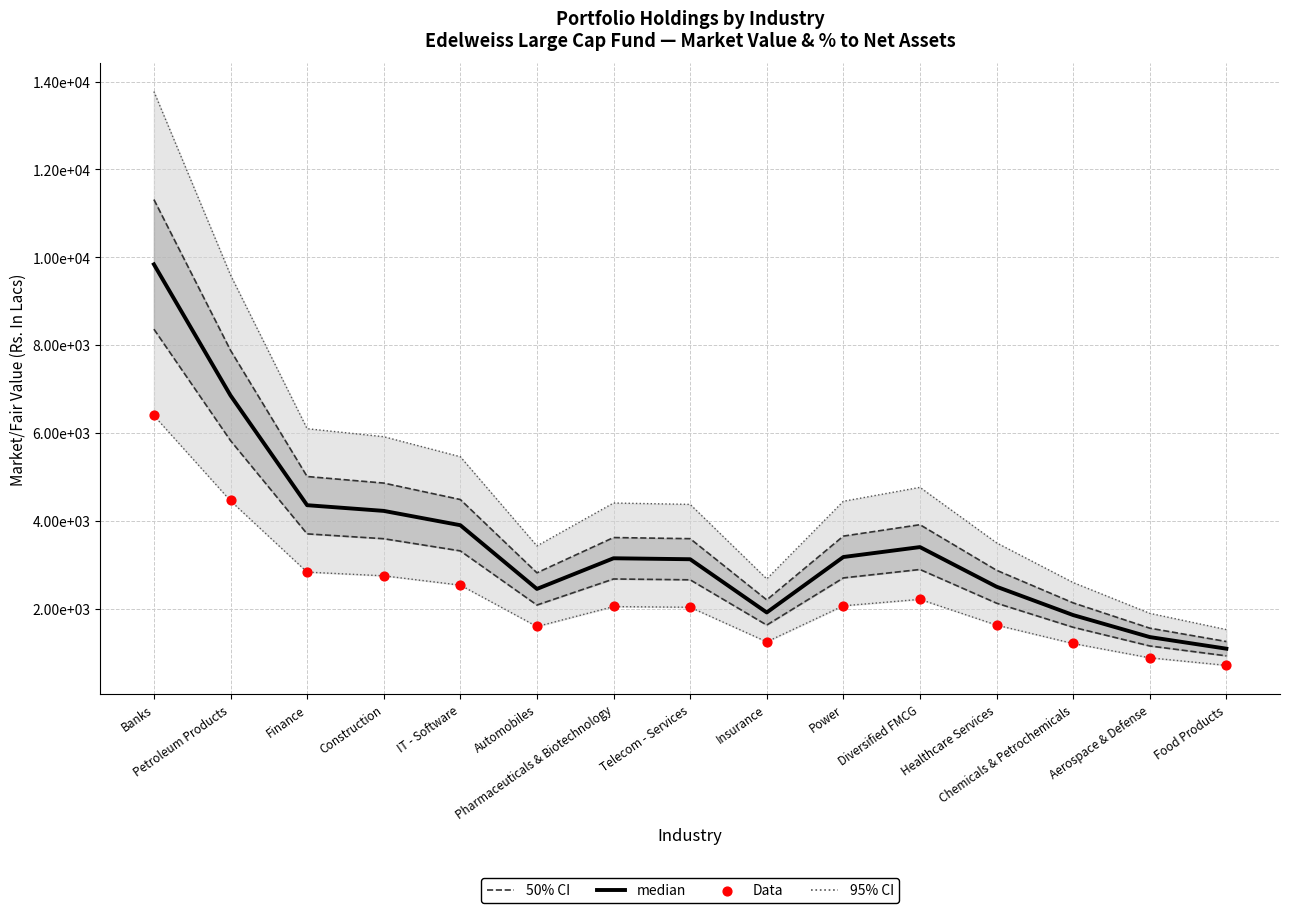

At how many categories does at least one series exceed 1218?

15